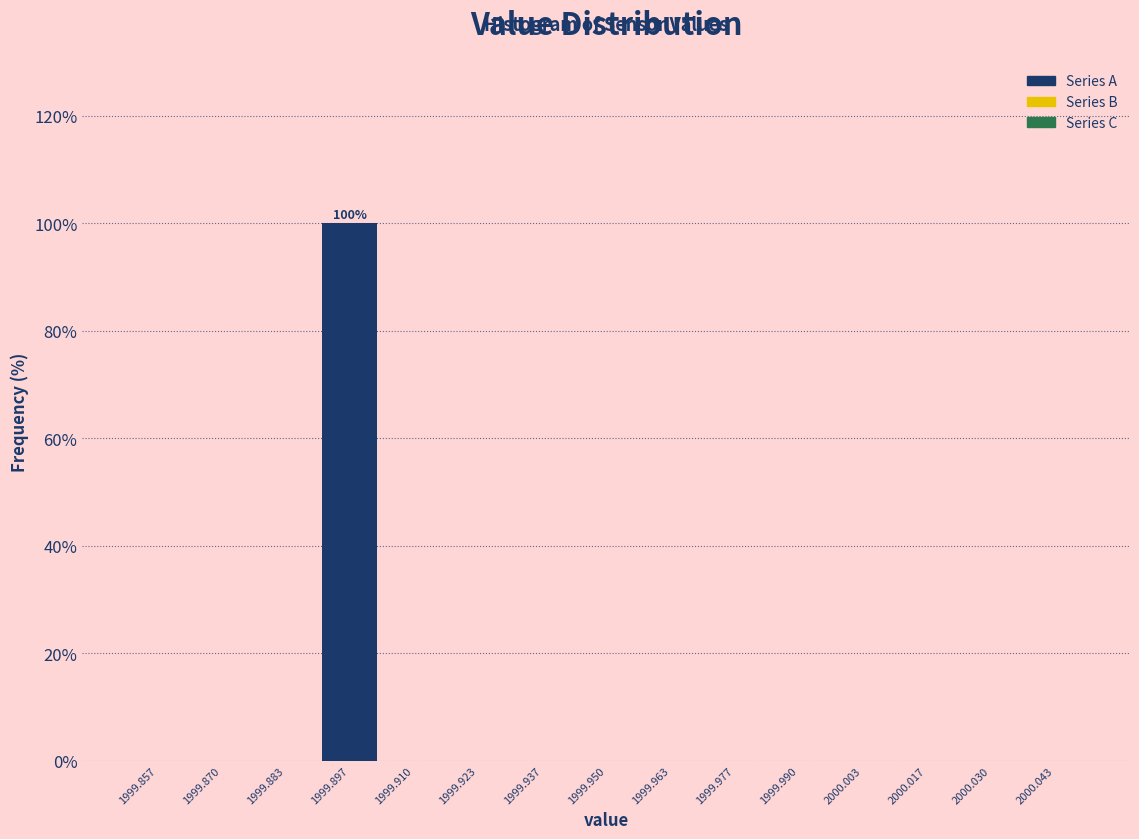

Over which range of the x-axis is the bar tallest?

1999.890 to 1999.904